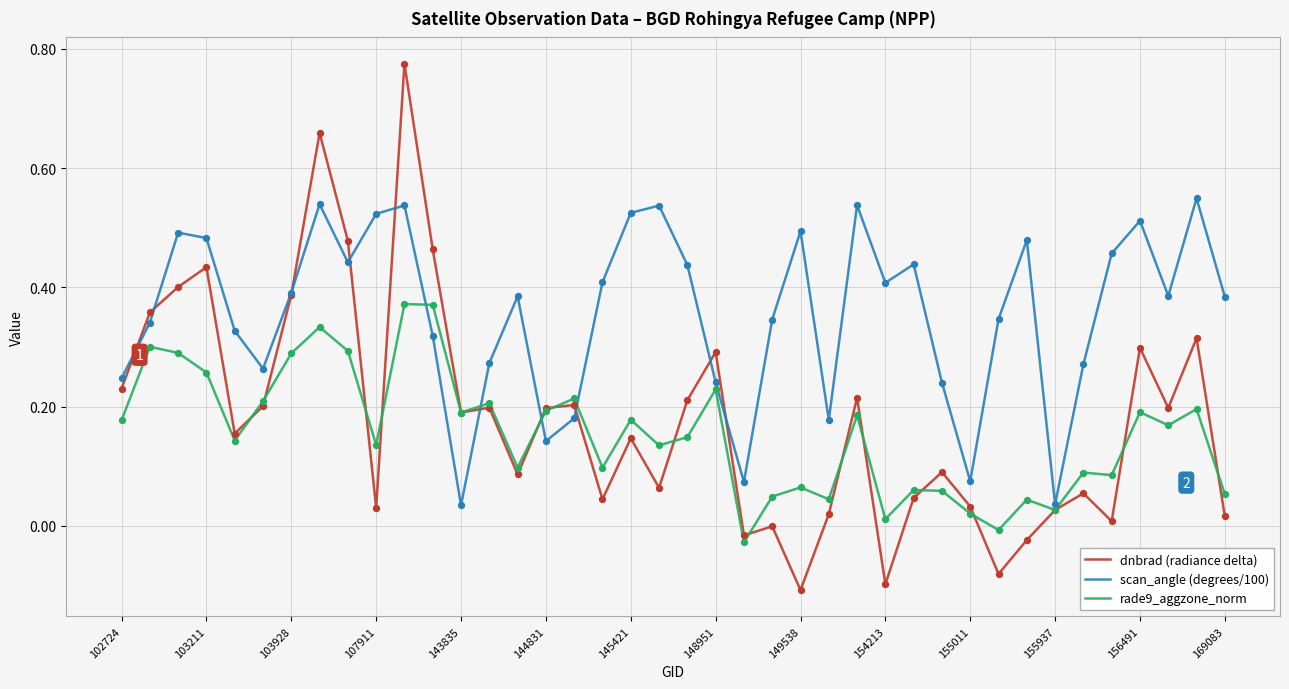

Which series has the widest spread of values?

dnbrad (radiance delta)